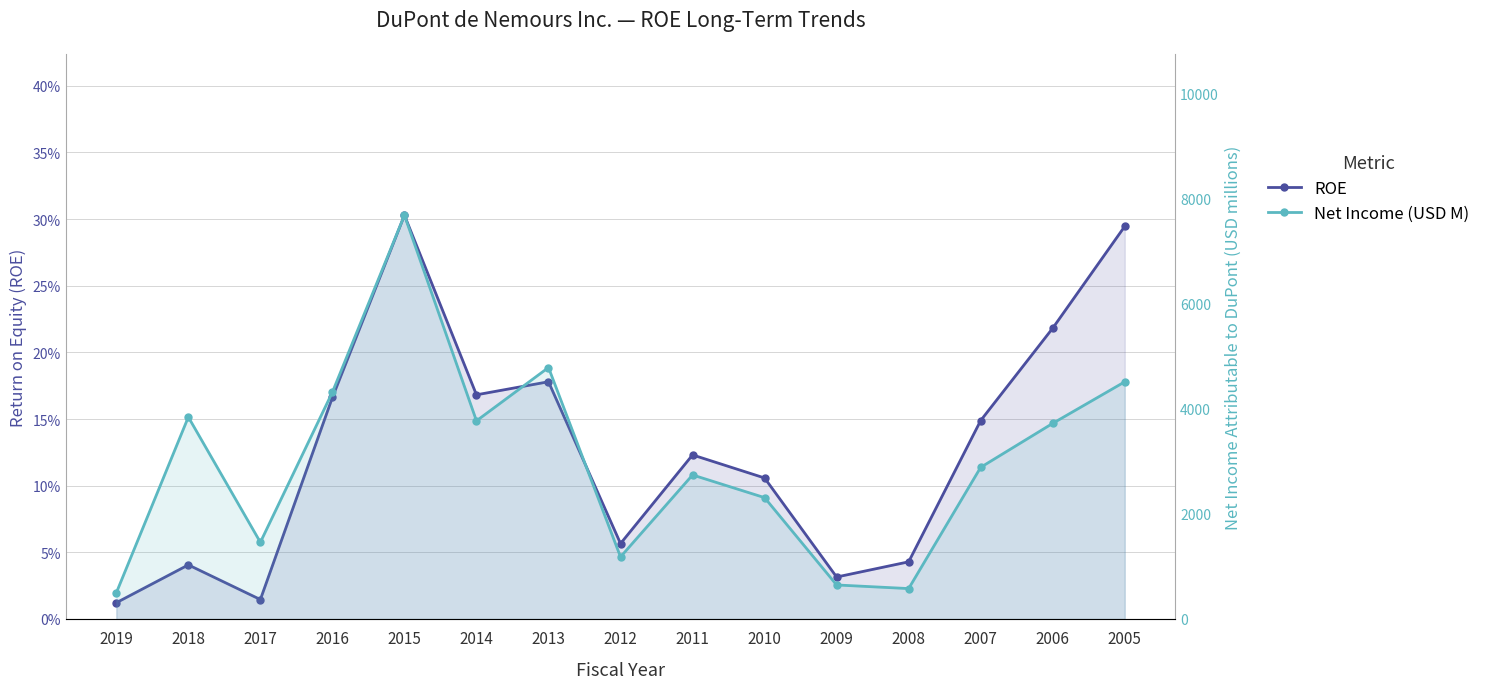

Where does the Net Income (USD M) series first go above 2887?

2018